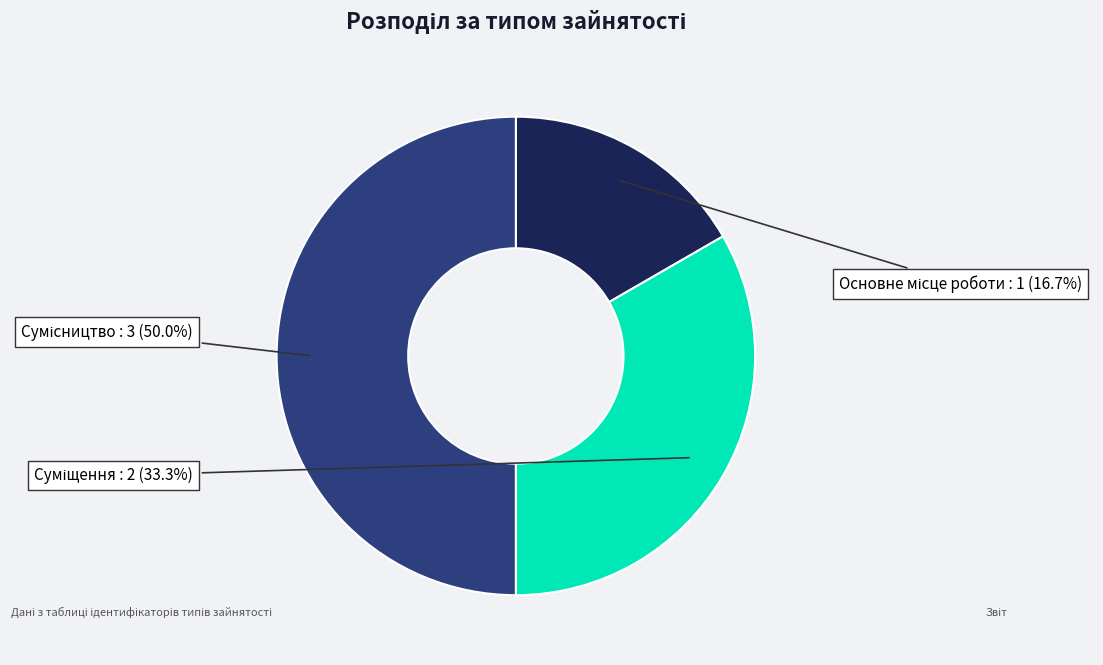

Does Сумісництво account for over 50% of the chart?

No